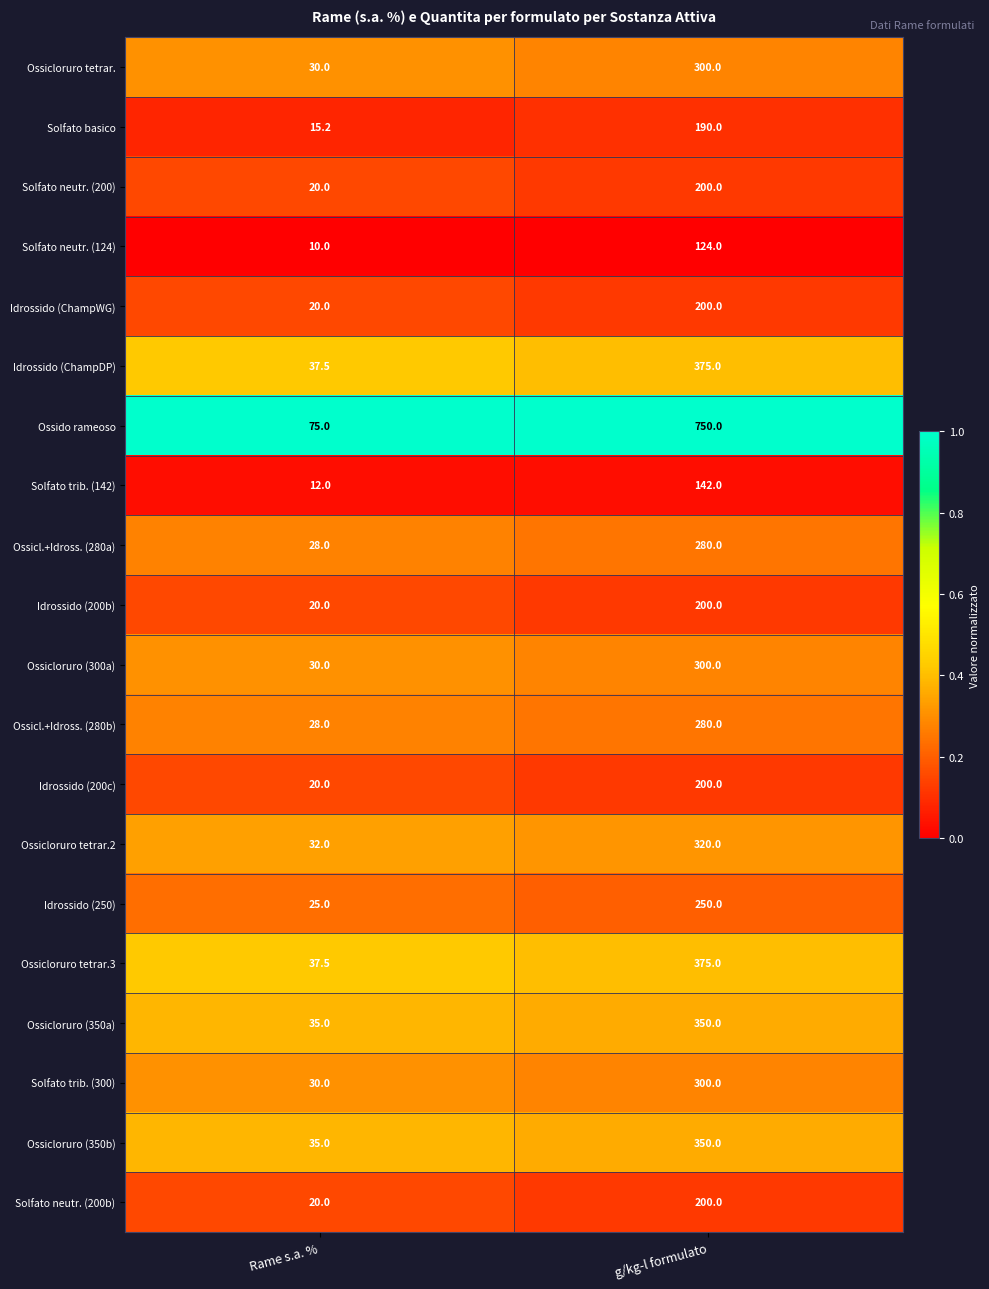

What is the approximate value of Solfato neutr. (124) at Rame s.a. %?

10.0